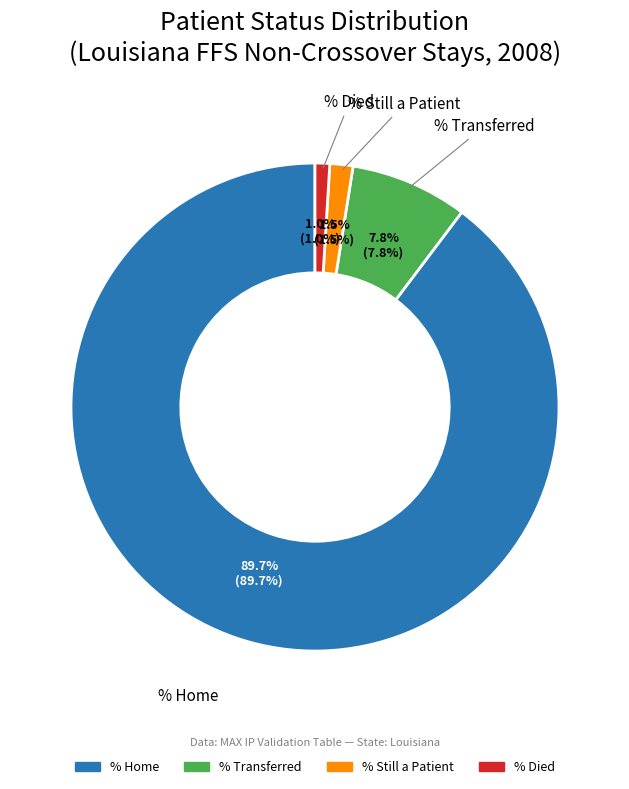

To the nearest percent, what is the combined percentage of % Transferred and % Home?

98%